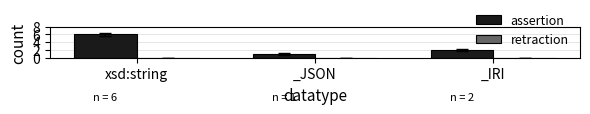

Reading left to right, transcribe all the data shown in this chart.

xsd:string=6	_JSON=1	_IRI=2